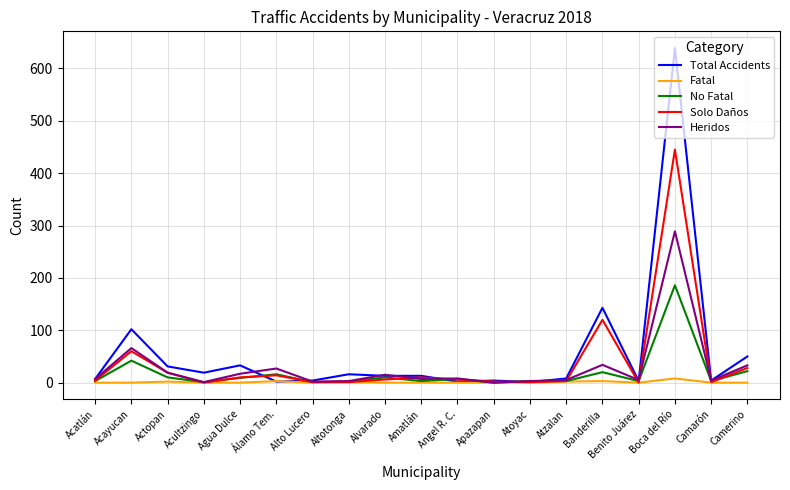

Between Acatlán and Banderilla, which series saw the biggest shift?

Total Accidents